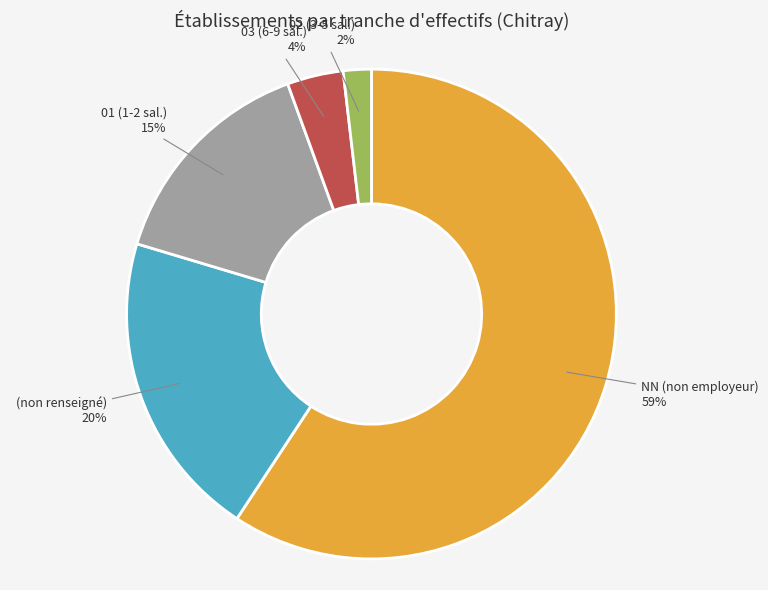

Is there any slice that represents more than half of the pie?

Yes